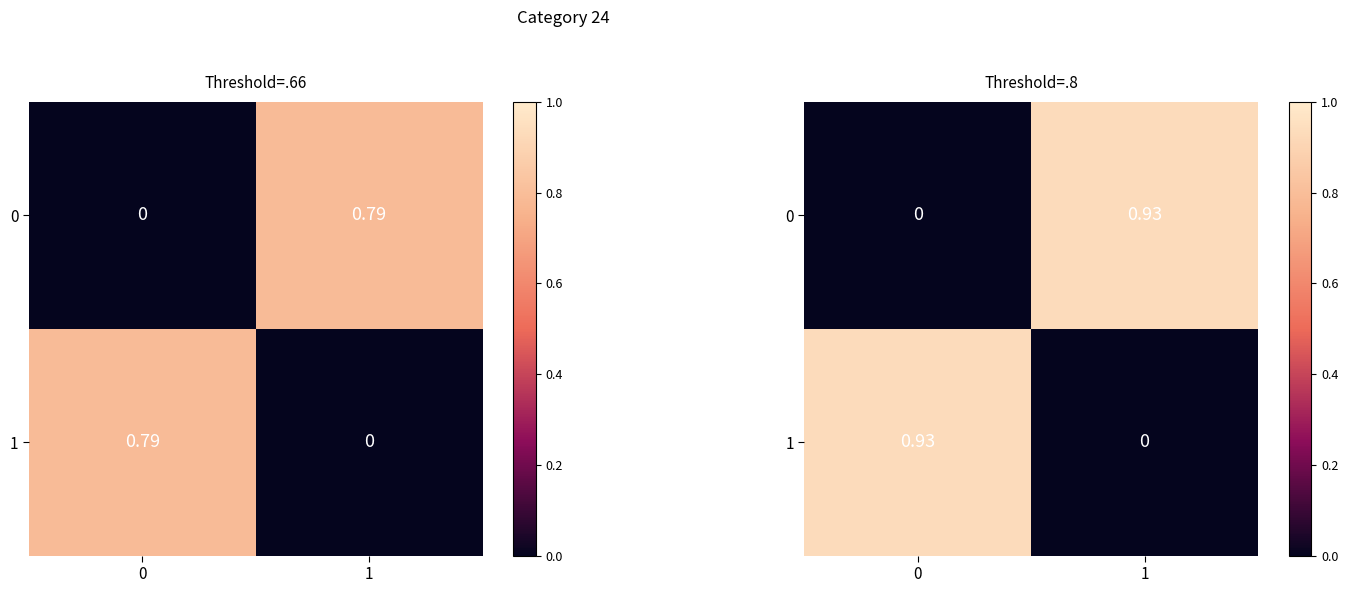

List the series in order of their peak value, highest first.

0, 1